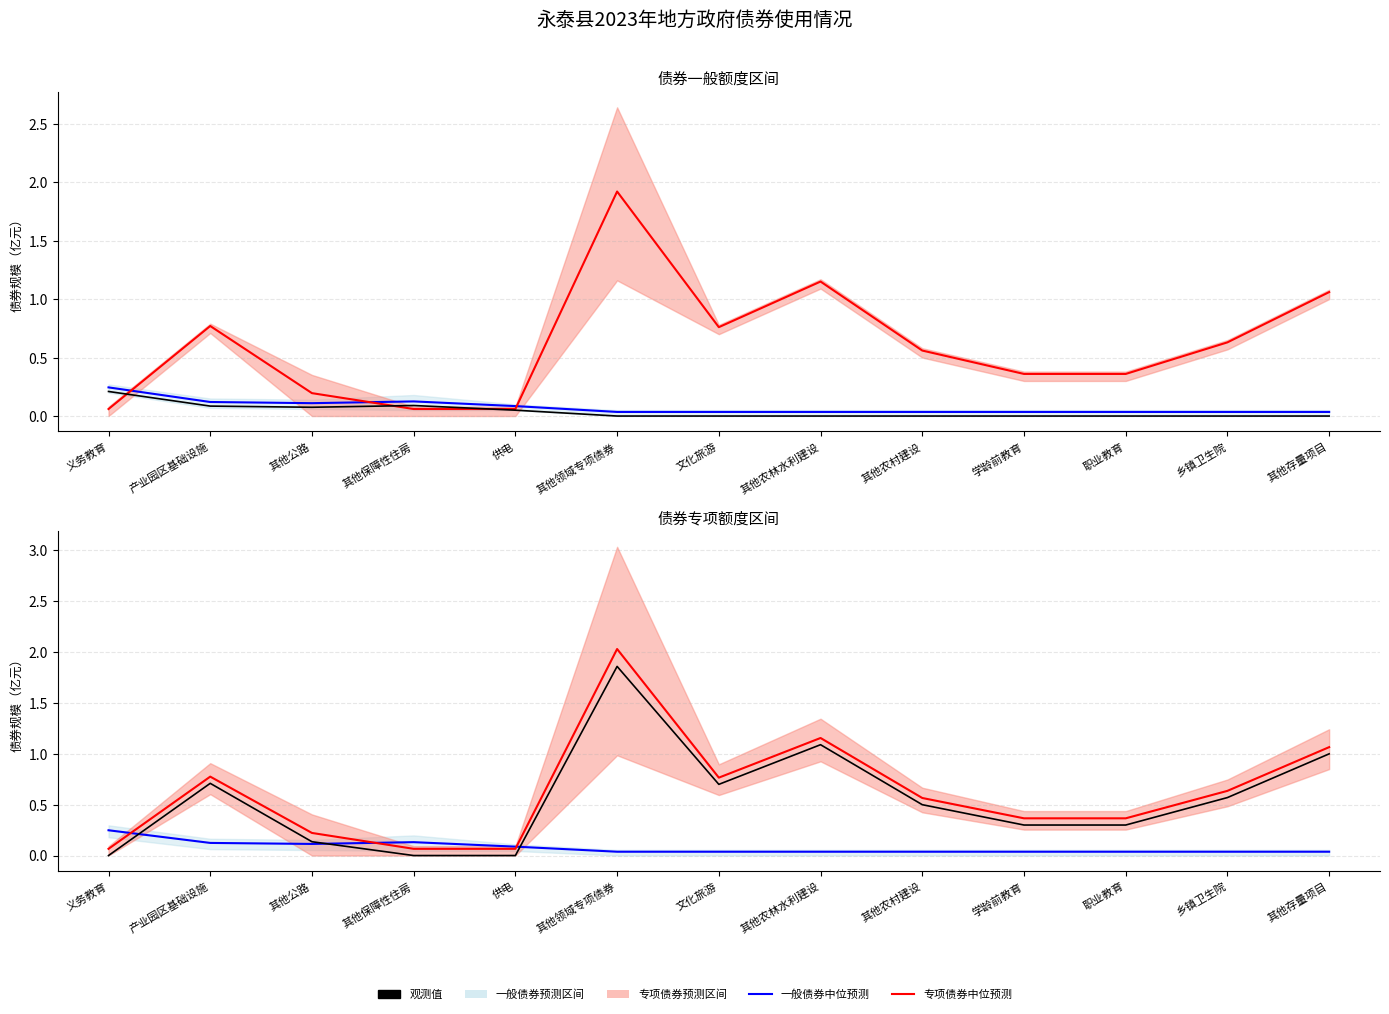

Which category has the highest value in the 观测值（专项债券） series?

其他领域专项债券